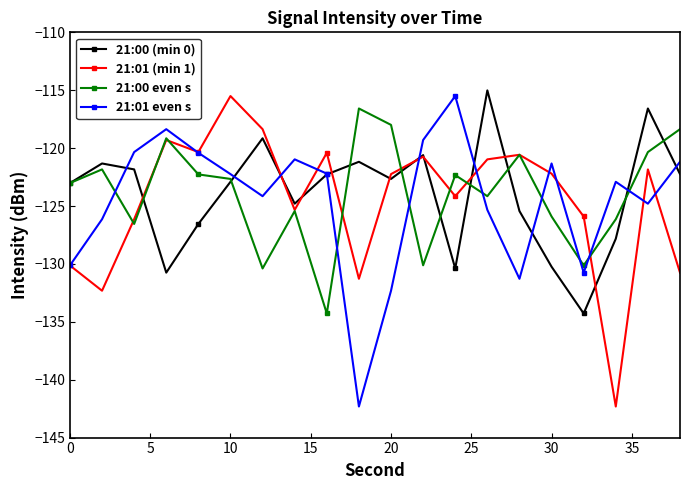

How many interior local valleys does the 21:00 (min 0) series have?

5